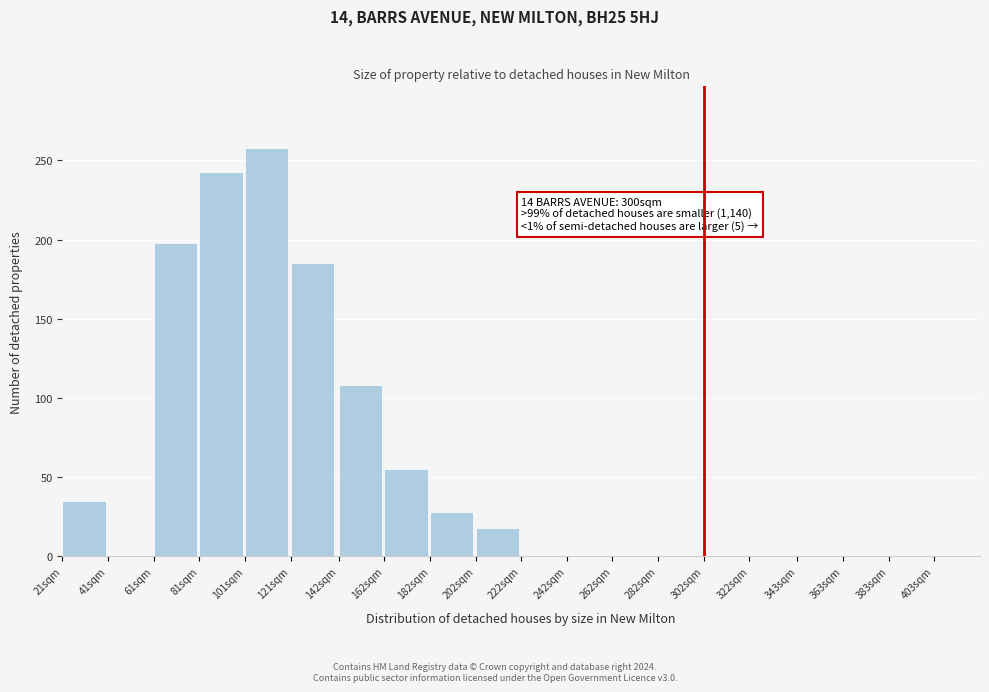

Reading left to right, list all the values displayed in this chart.

21sqm=35	41sqm=0	61sqm=198	81sqm=243	101sqm=258	121sqm=185	142sqm=108	162sqm=55	182sqm=28	202sqm=18	222sqm=0	242sqm=0	262sqm=0	282sqm=0	302sqm=0	322sqm=0	343sqm=0	363sqm=0	383sqm=0	403sqm=0